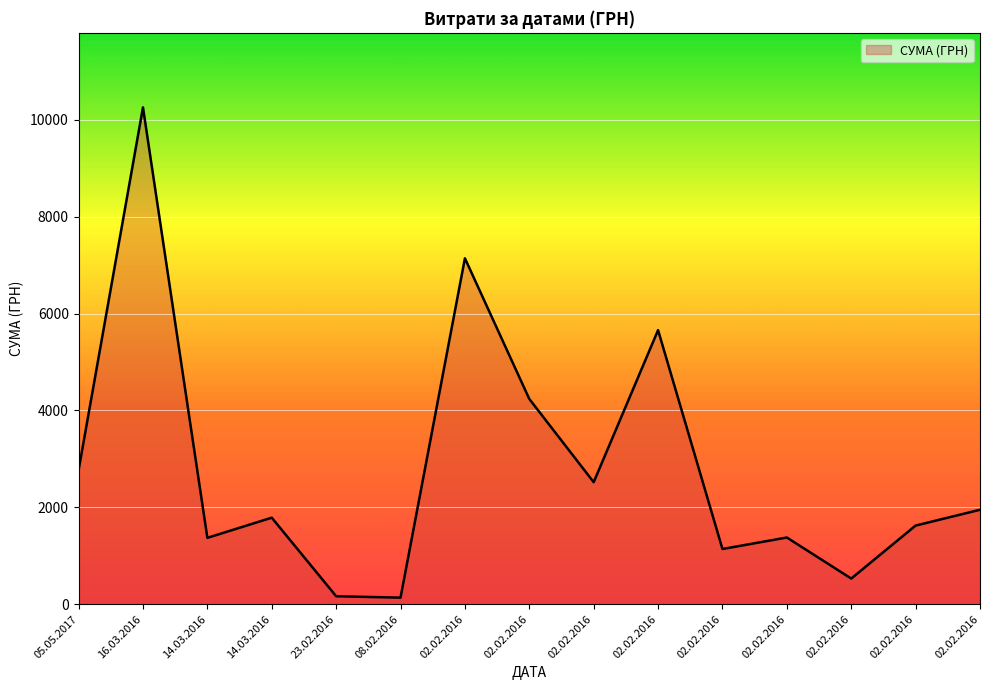

What is the sum of the values at 02.02.2016 and 16.03.2016?

17399.2